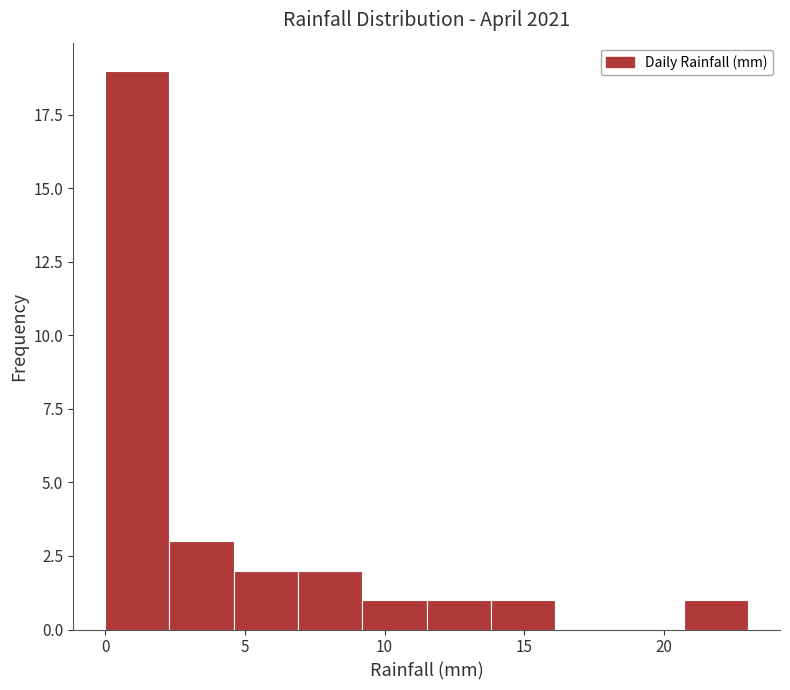

Over which range of the x-axis is the bar tallest?

0.0 to 2.3